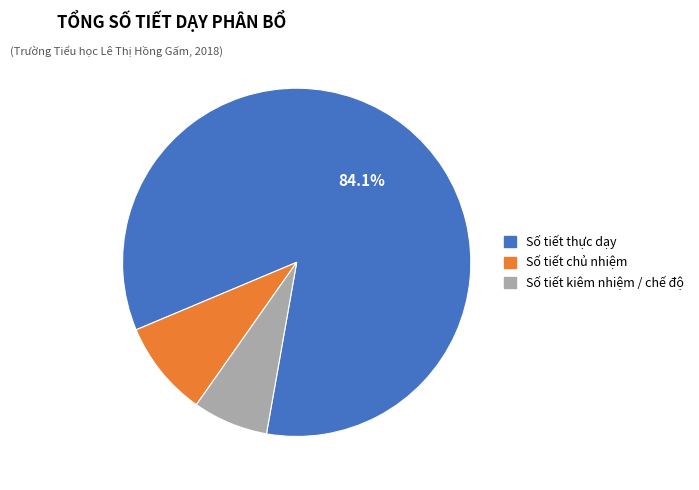

Is the sum of Số tiết kiêm nhiệm / chế độ and Số tiết chủ nhiệm greater than half?

No